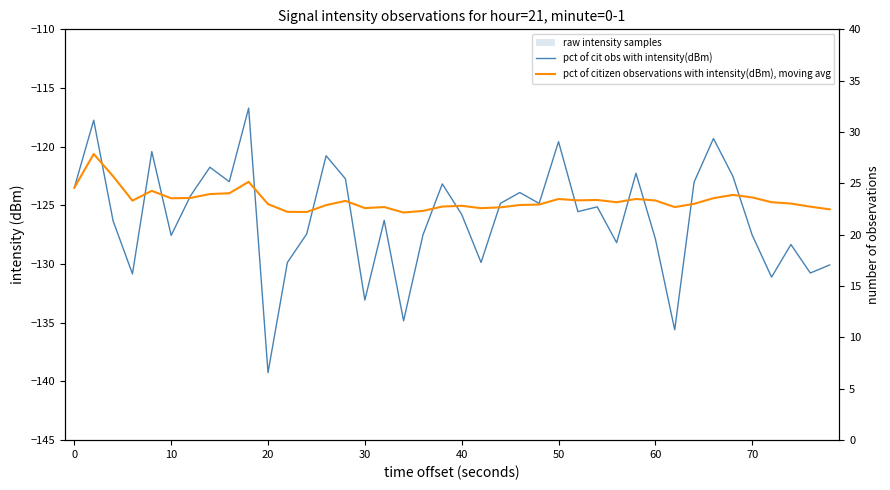

Which series has the widest spread of values?

pct of cit obs with intensity(dBm)